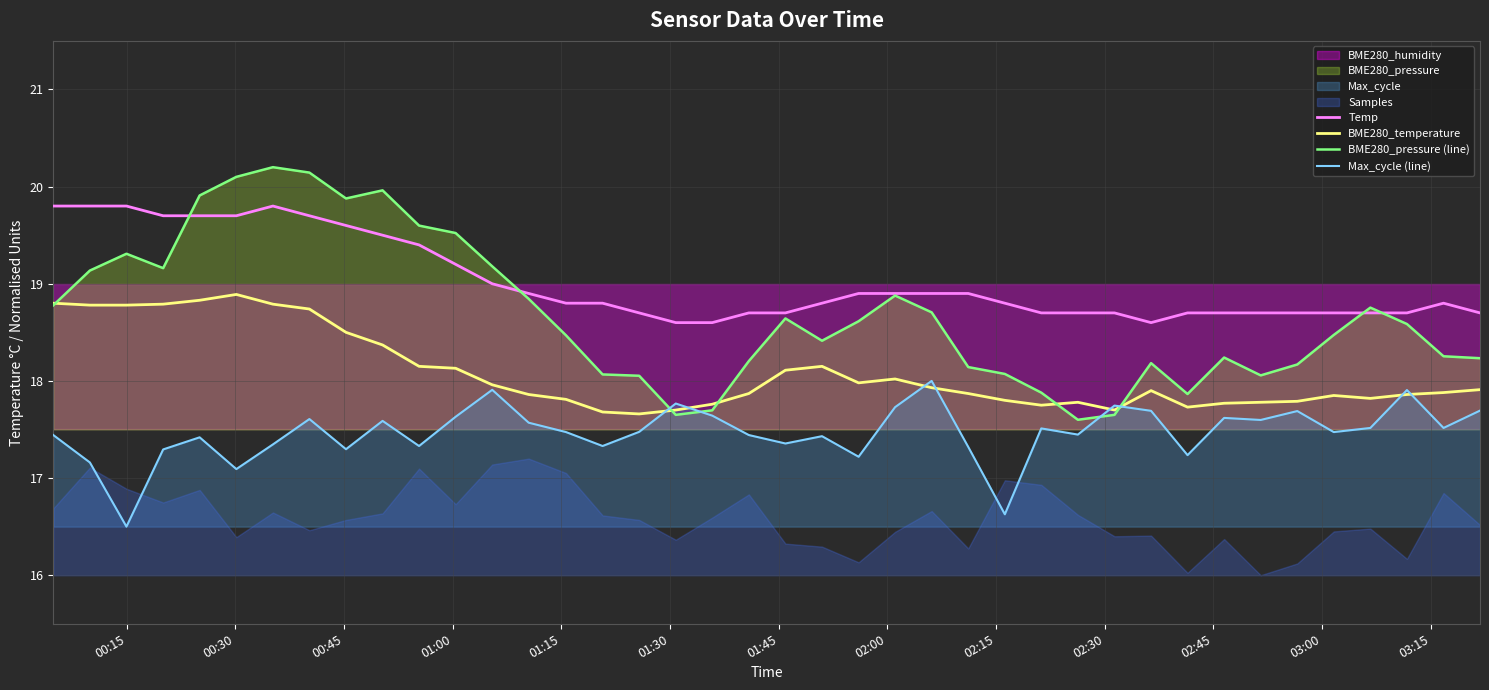

True or false: BME280_temperature and Temp intersect in this chart.

False